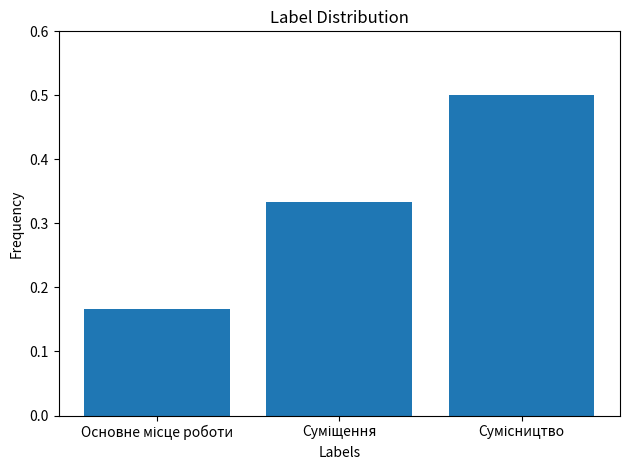

What is the maximum value shown in the chart?

0.5